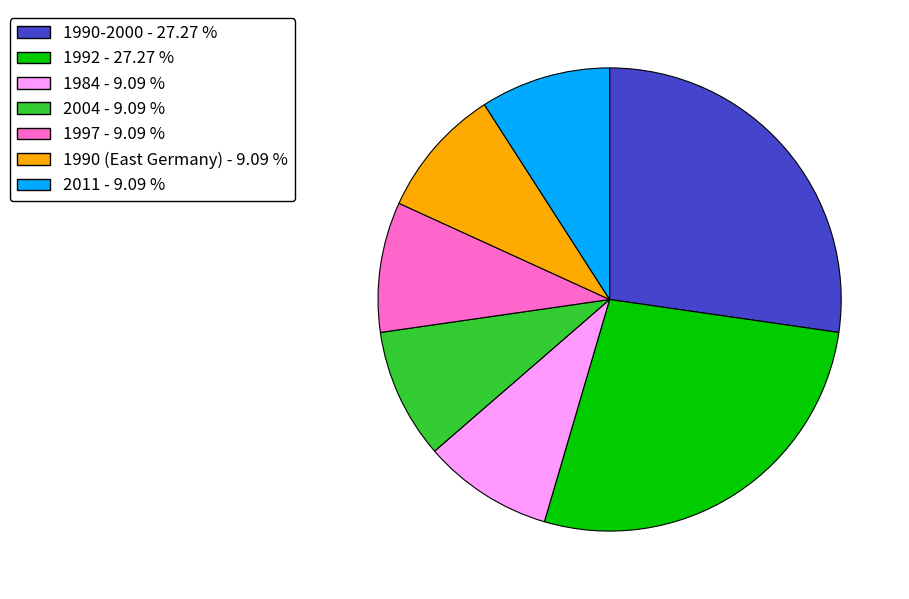

Combined, do 2004 - 9.09 % and 1990 (East Germany) - 9.09 % account for over 50%?

No